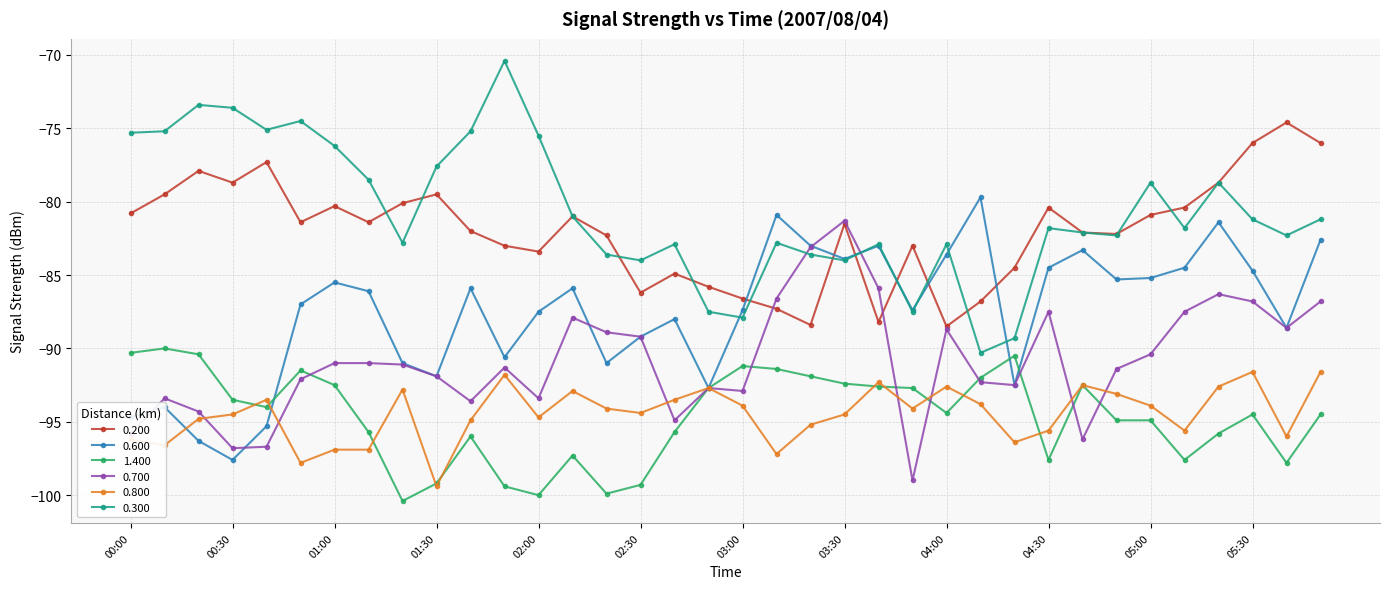

What is the lowest value of the 0.800 series?

-99.4